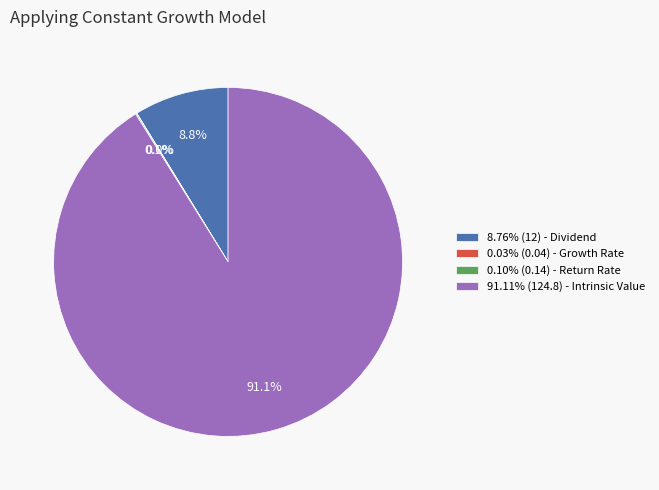

Does 8.76% (12) - Dividend represent more than half of the total?

No